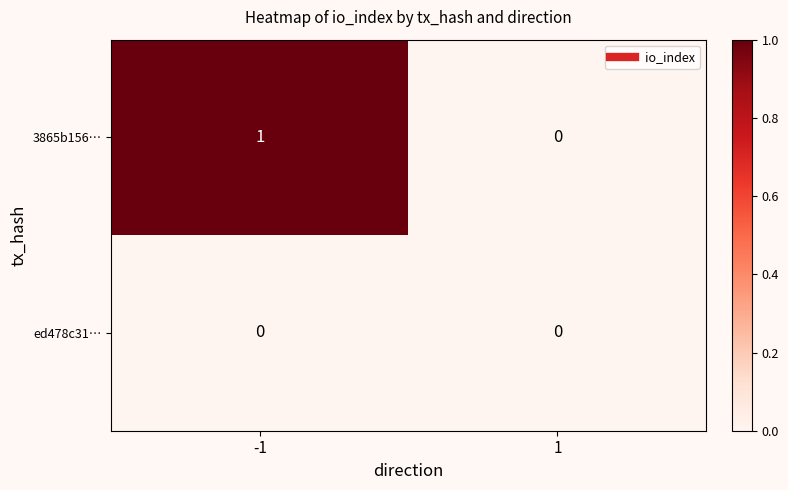

Which series changed the most between -1 and 1?

3865b156…